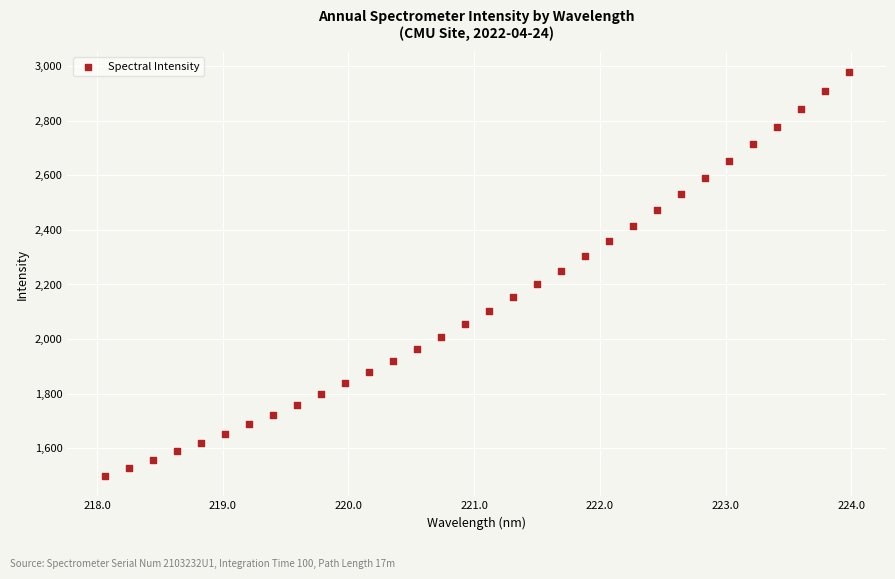

What is the range of Y values (max minus min)?

1481.7